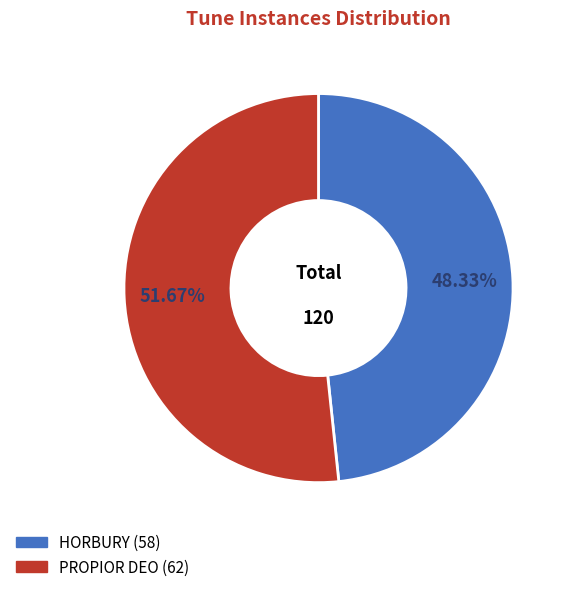

What percentage is the PROPIOR DEO slice, to the nearest percent?

52%